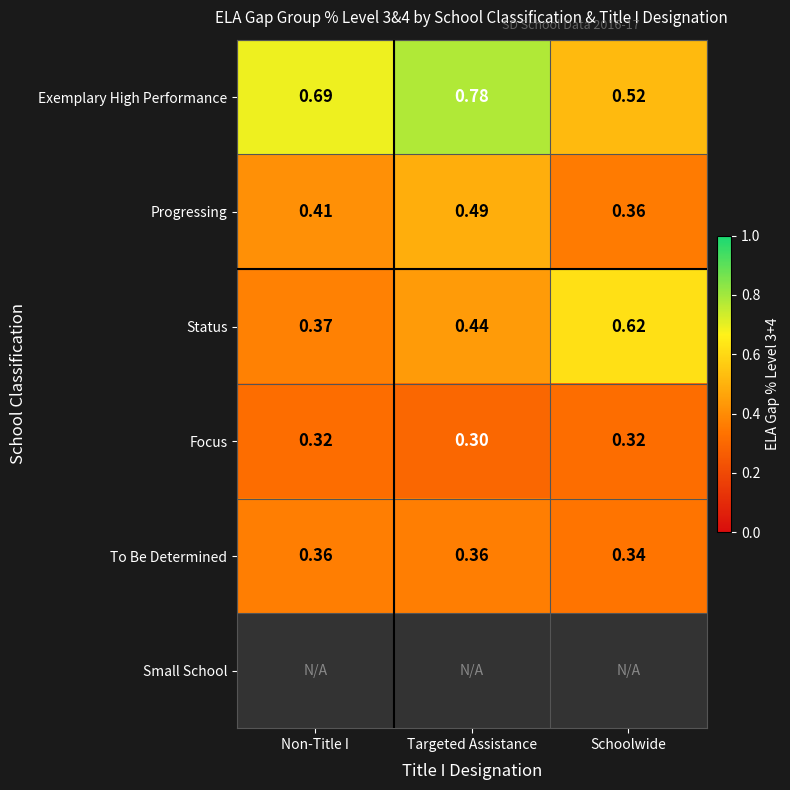

Which category has the lowest value in the Focus series?

Targeted Assistance